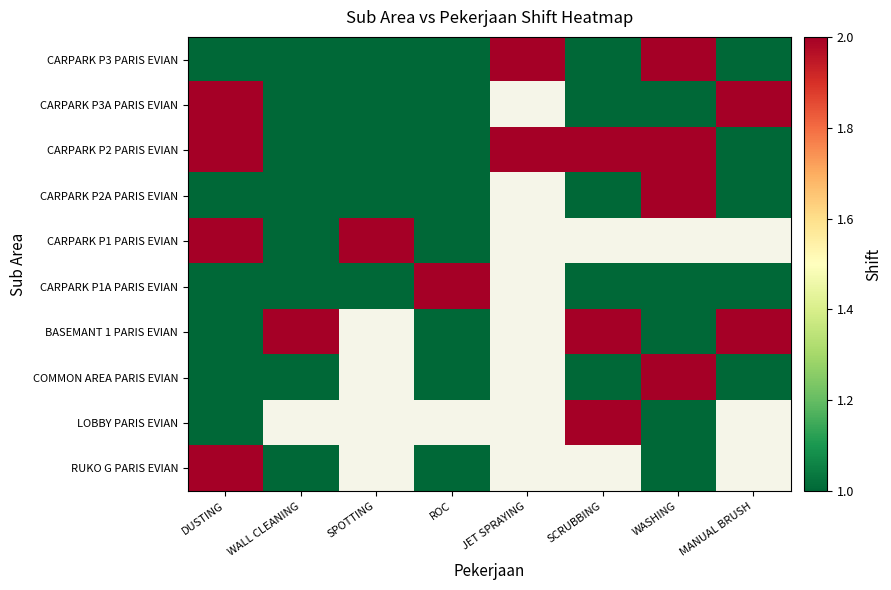

What is the spread (max minus min) of values at ROC?

1.0